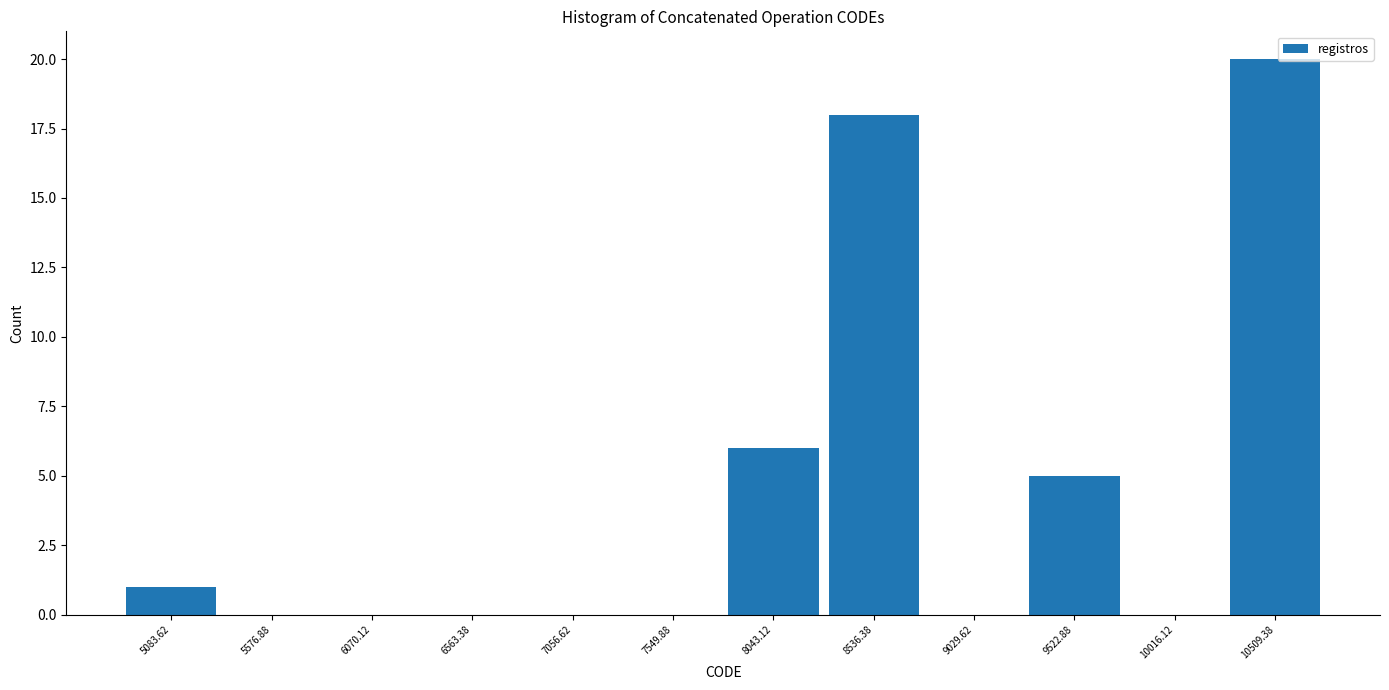

Reading left to right, transcribe this chart: for each bar, give the range it covers on the x-axis and its height. Neither the bar edges nor the heights are printed on the chart, so give them approximately, as read against the axes.

4850 to 5350: 1
5350 to 5800: 0
5800 to 6300: 0
6300 to 6800: 0
6800 to 7300: 0
7300 to 7800: 0
7800 to 8300: 6
8300 to 8800: 18
8800 to 9300: 0
9300 to 9750: 5
9750 to 10250: 0
10250 to 10750: 20